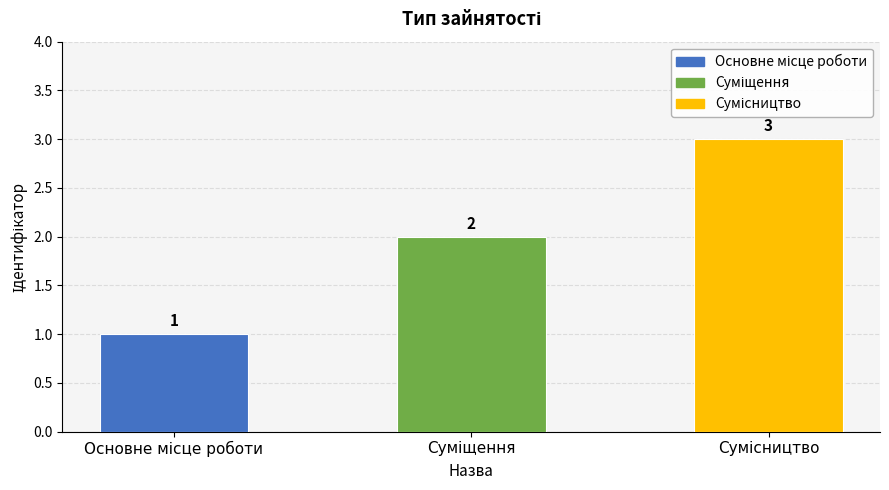

How many values are below 2?

1